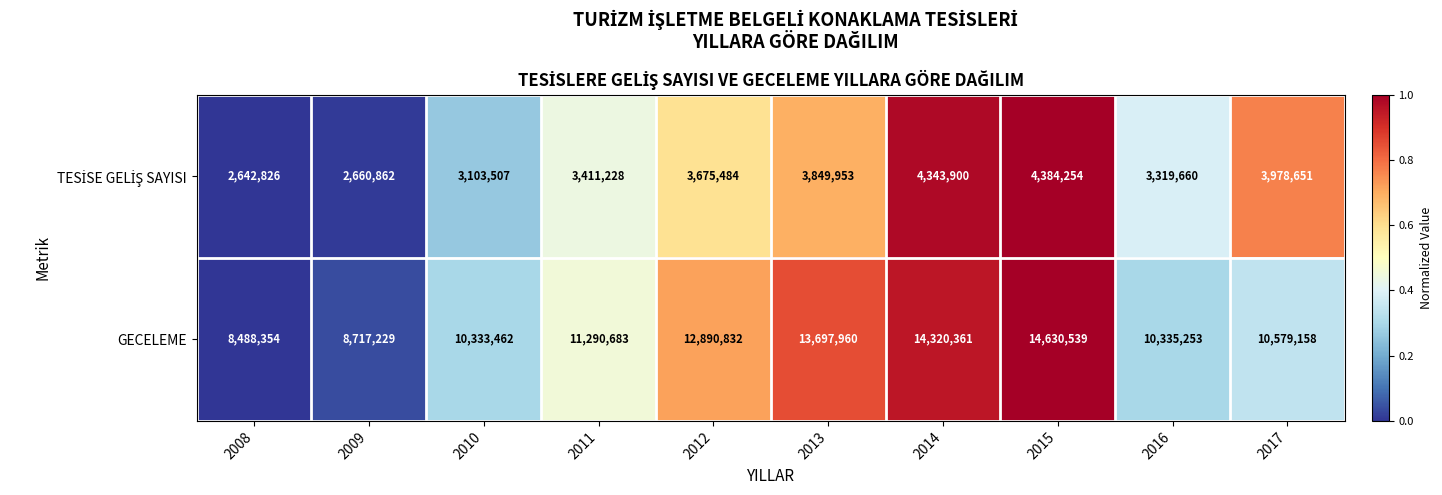

True or false: GECELEME has a value of 8717229 at 2009.

True